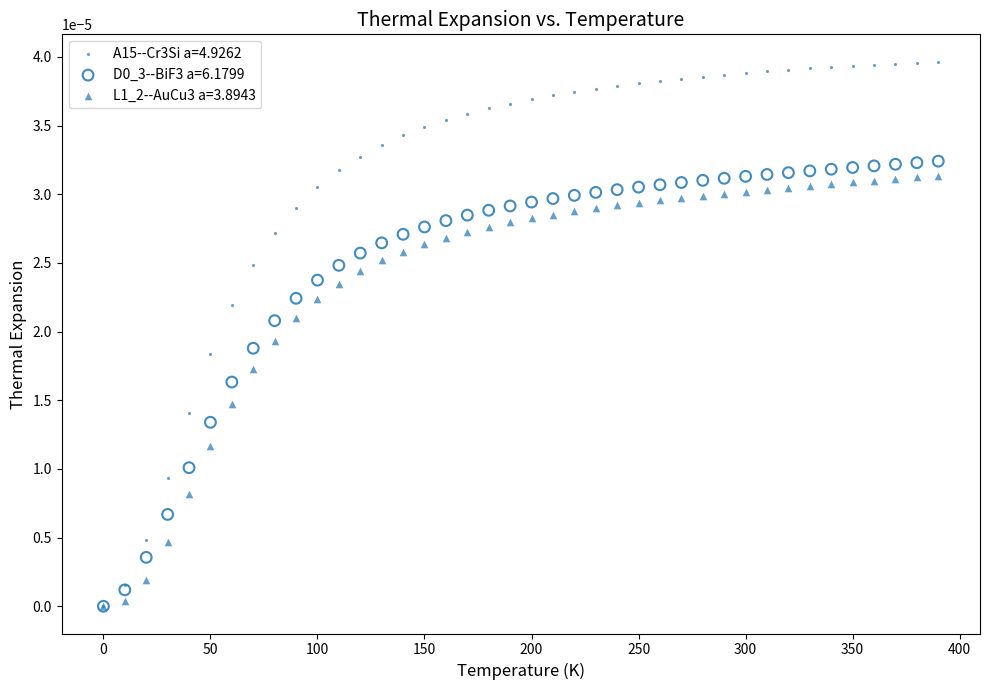

Which series reaches the maximum Y coordinate?

A15--Cr3Si a=4.9262